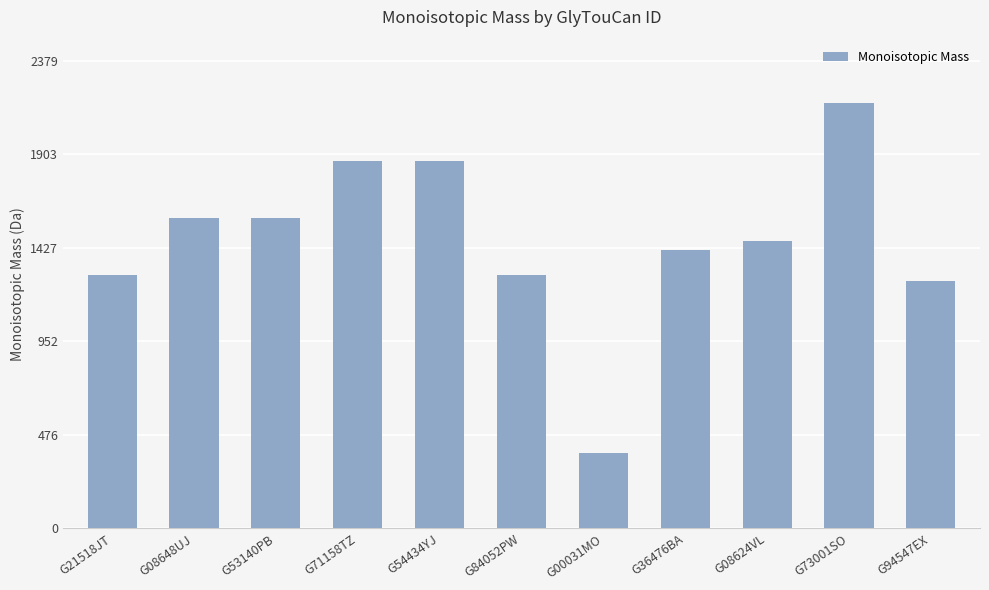

Which label corresponds to the smallest value in the chart?

G00031MO